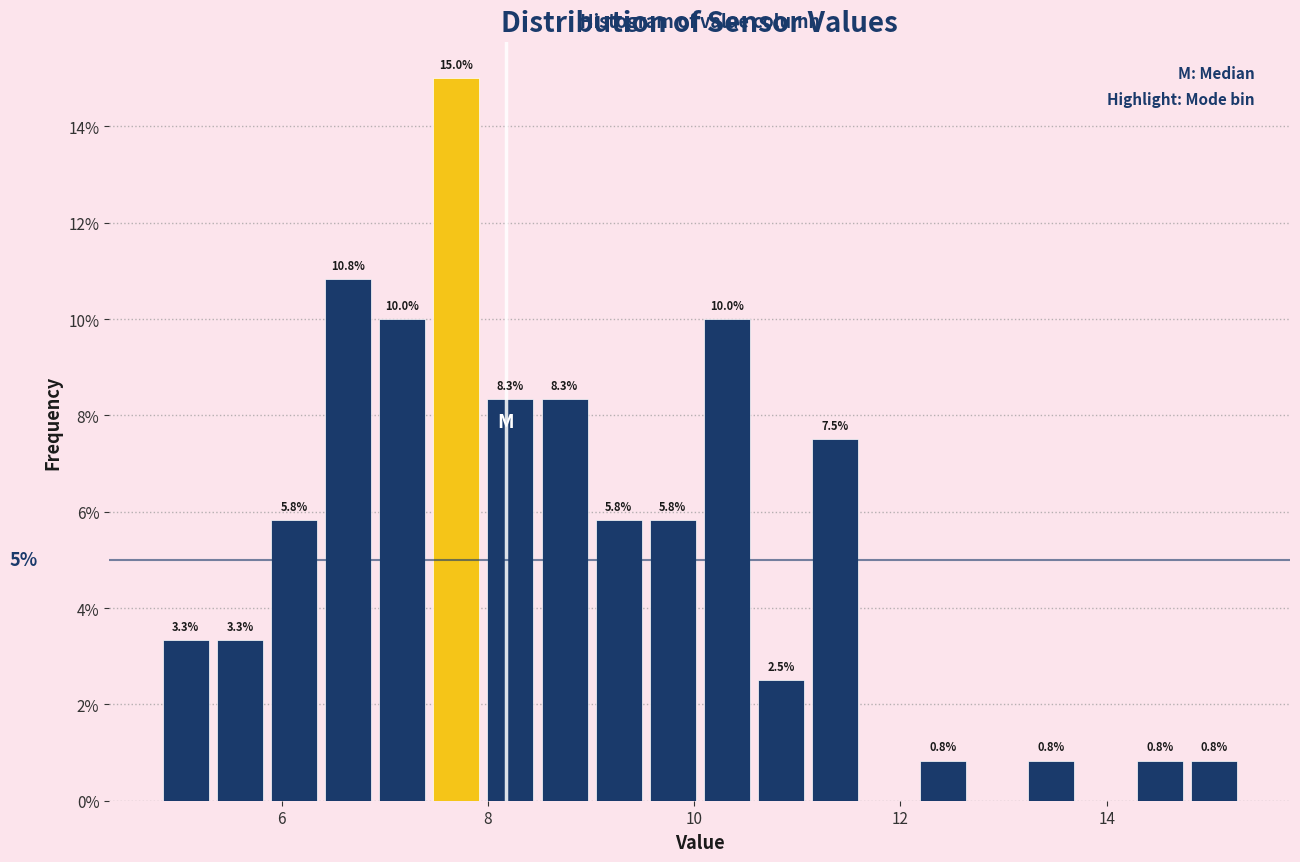

Read against the x-axis, roughly where is the centre of the tallest bar?

7.6